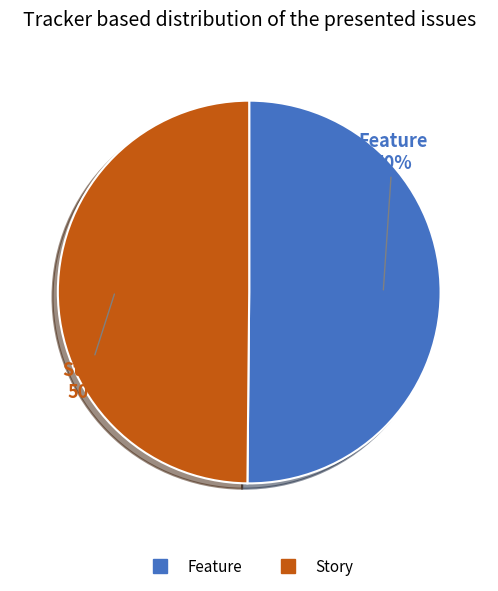

The Feature slice represents 50% of the pie. True or false?

True